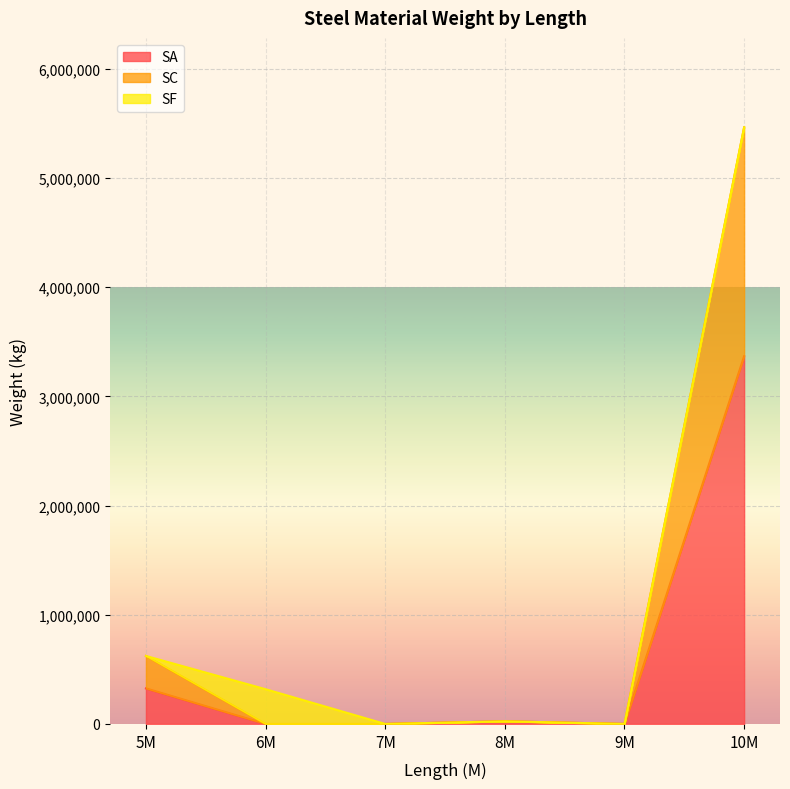

At which category is the sum across all series the highest?

10M